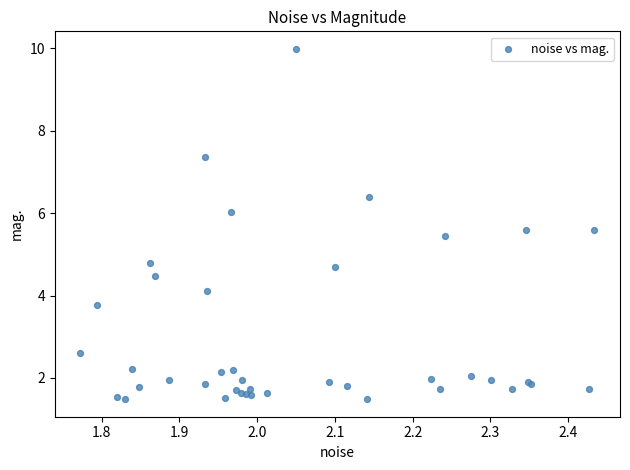

What Y value in the scatter plot is closest to 5?

4.8